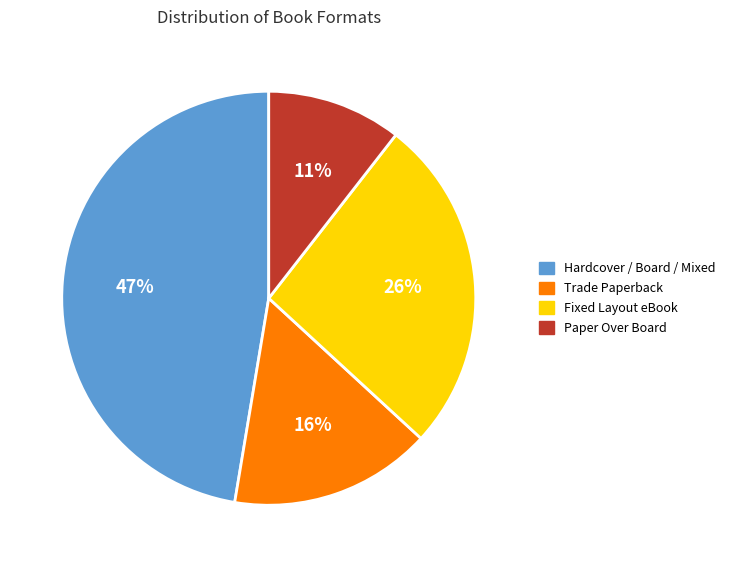

Which has a higher value, Hardcover / Board / Mixed or Fixed Layout eBook?

Hardcover / Board / Mixed